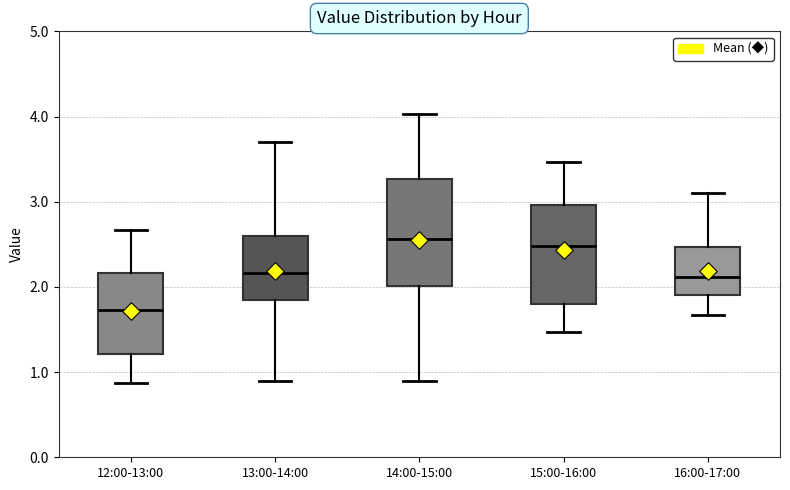

Where does the median line of the box for 13:00-14:00 sit on the y-axis? The values are not printed on the chart, so give them approximately, as read against the axis.

2.2